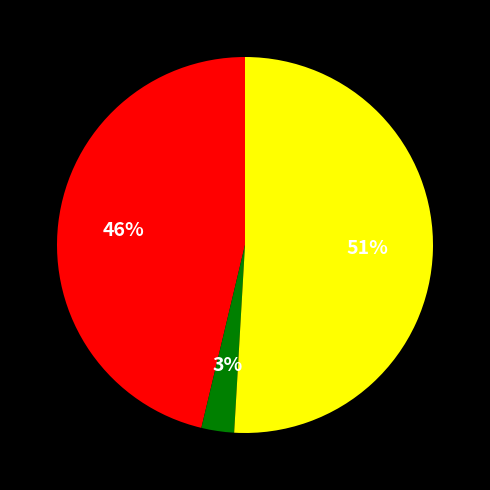

To the nearest percent, what is the difference between the largest and smallest slice percentages?

48%